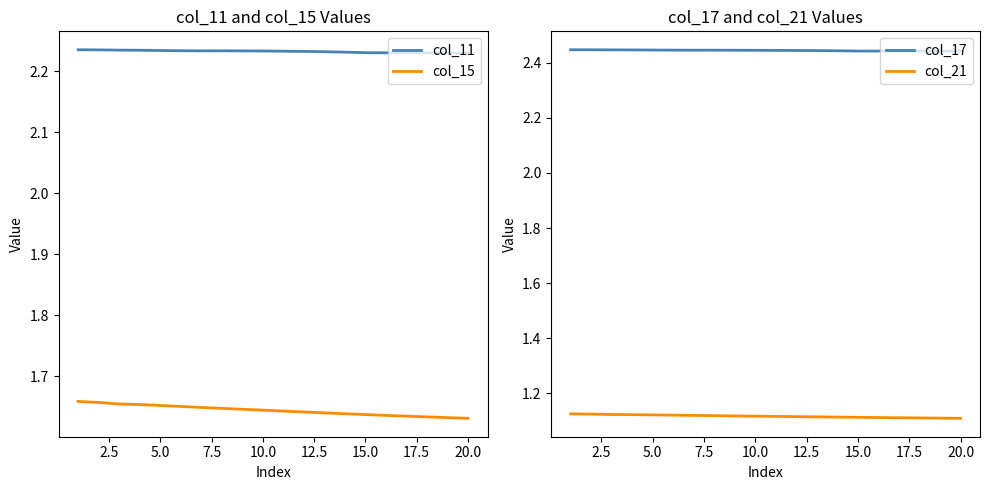

How many lines are shown in the chart?

4